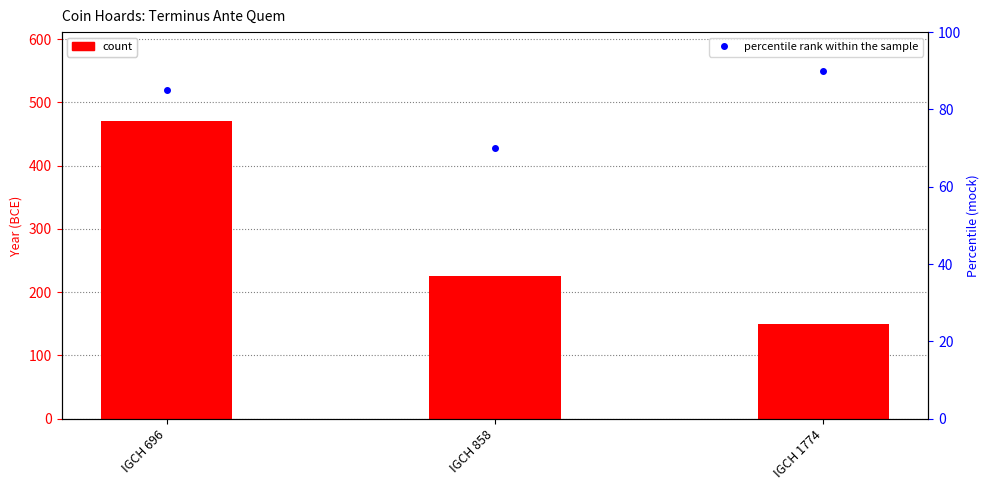

What is the highest value of the percentile rank within the sample series?

90